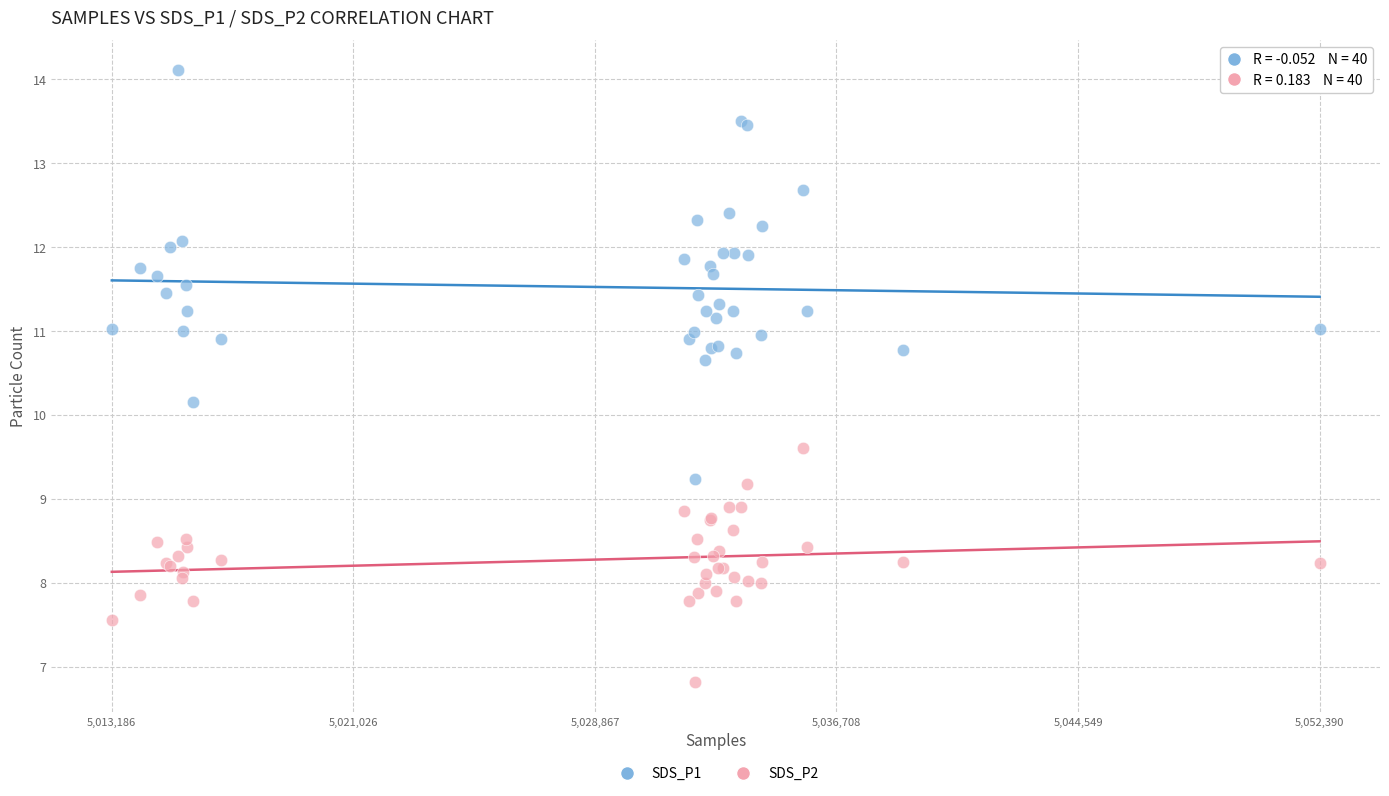

Which series has the largest Y range (max minus min)?

SDS_P1